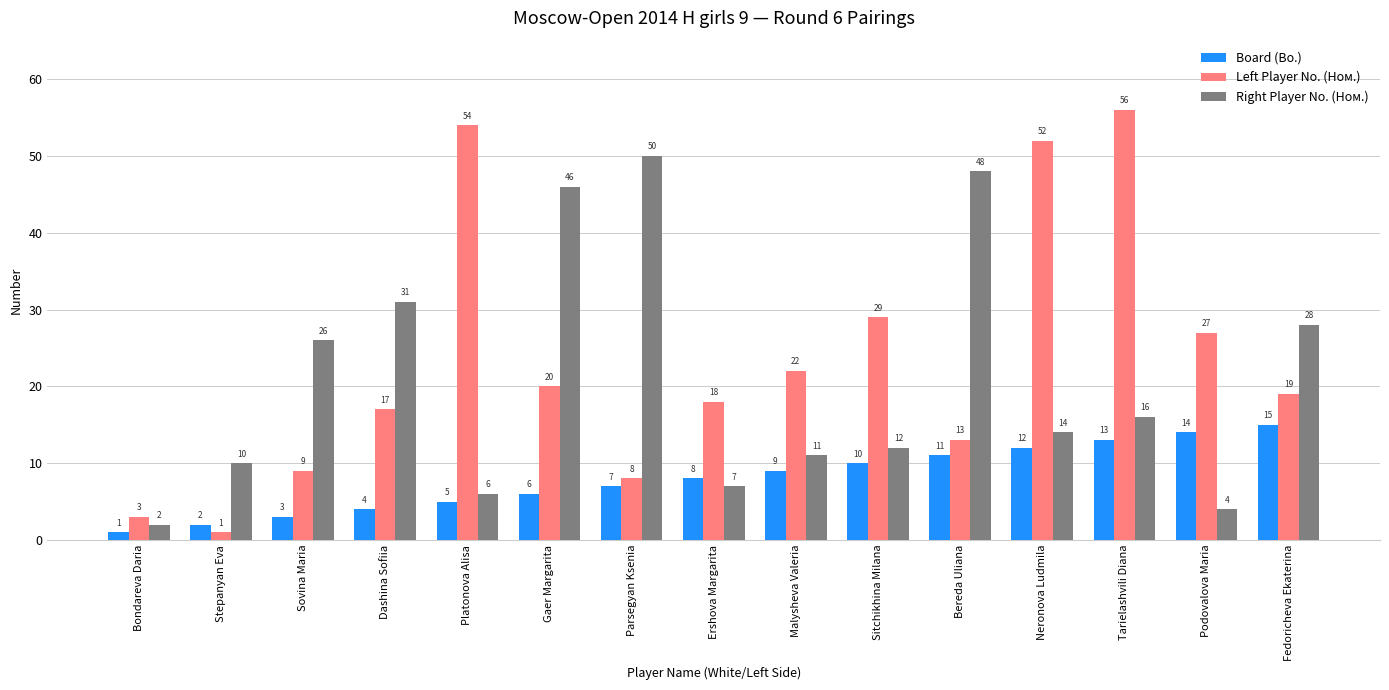

How many bars are there in each group?

3